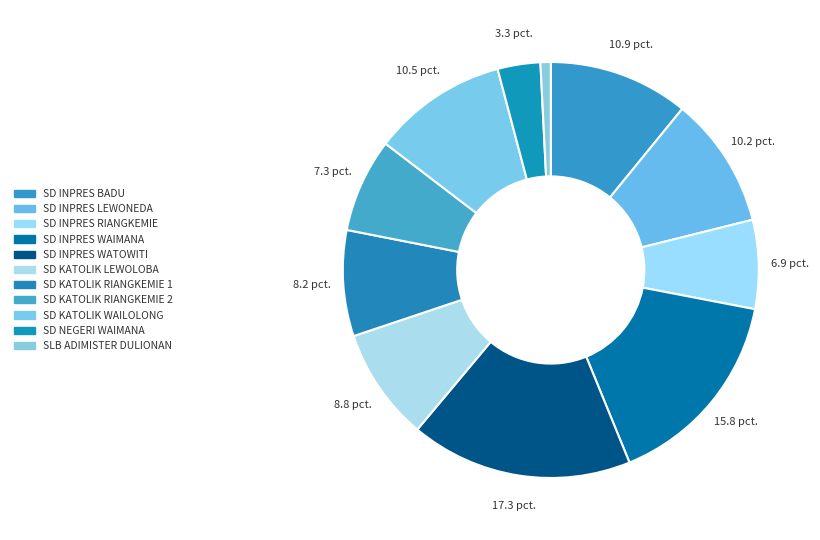

To the nearest percent, what is the average slice percentage?

9%